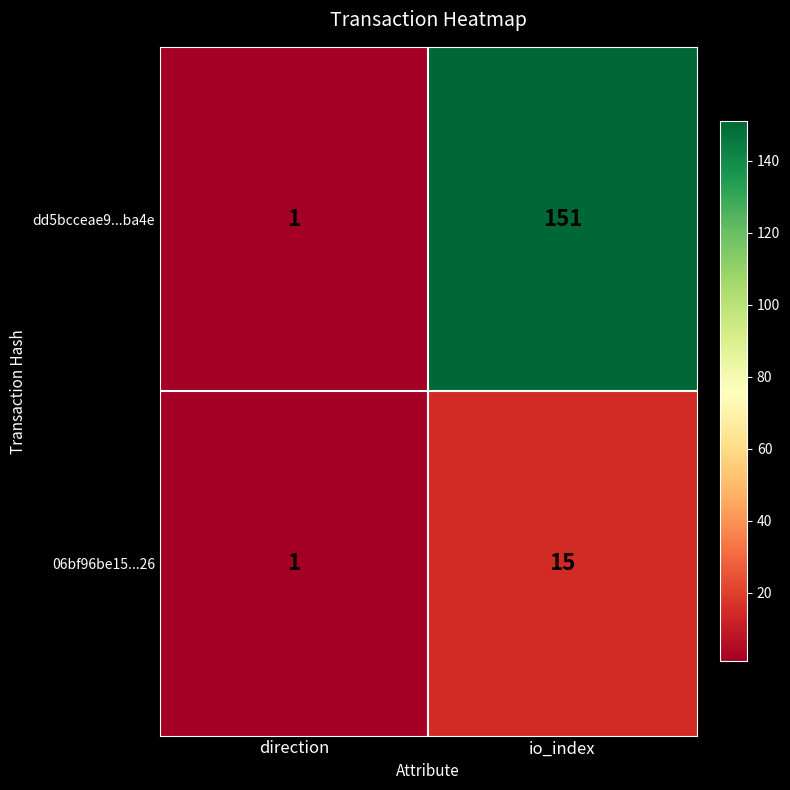

Count the number of data series in this chart.

2